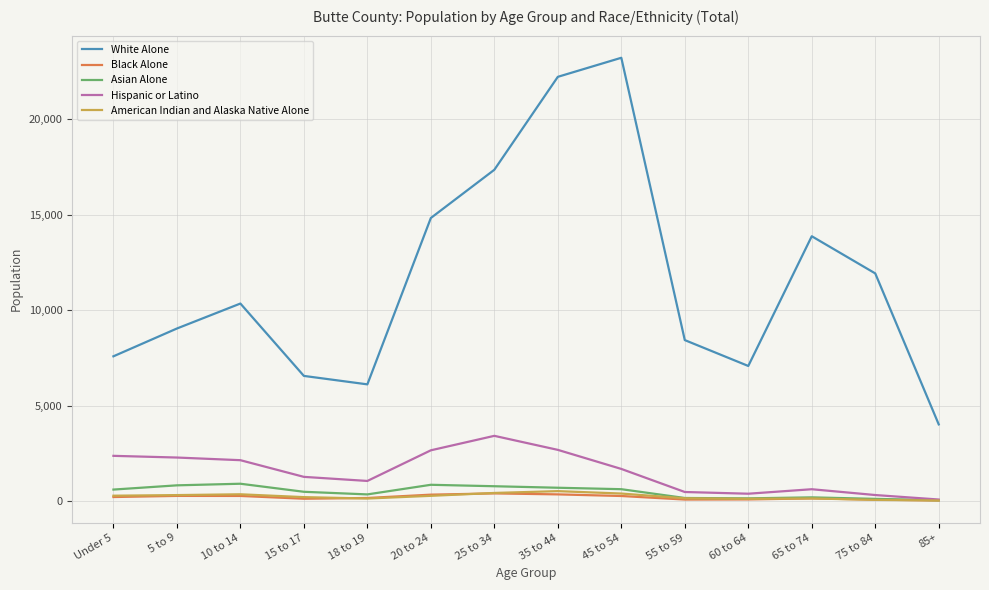

Which category has the highest value across all series?

45 to 54